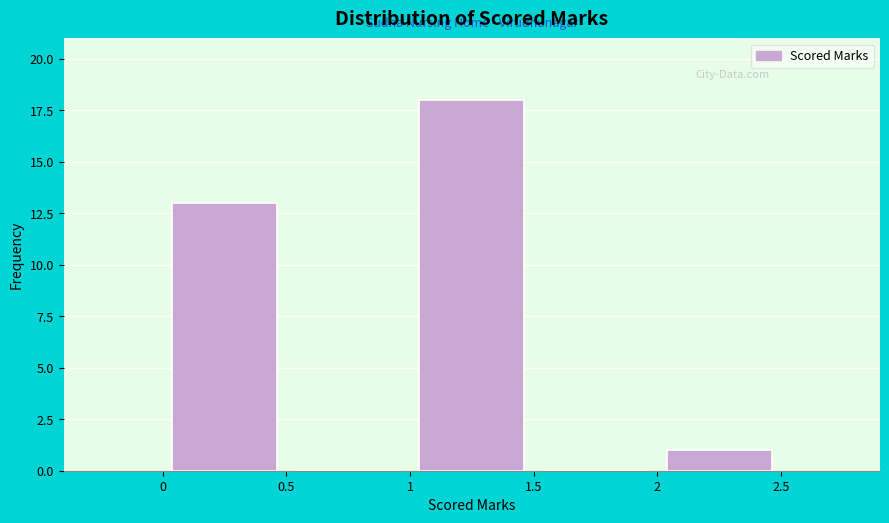

Which range on the x-axis has the tallest bar?

1 to 1.5